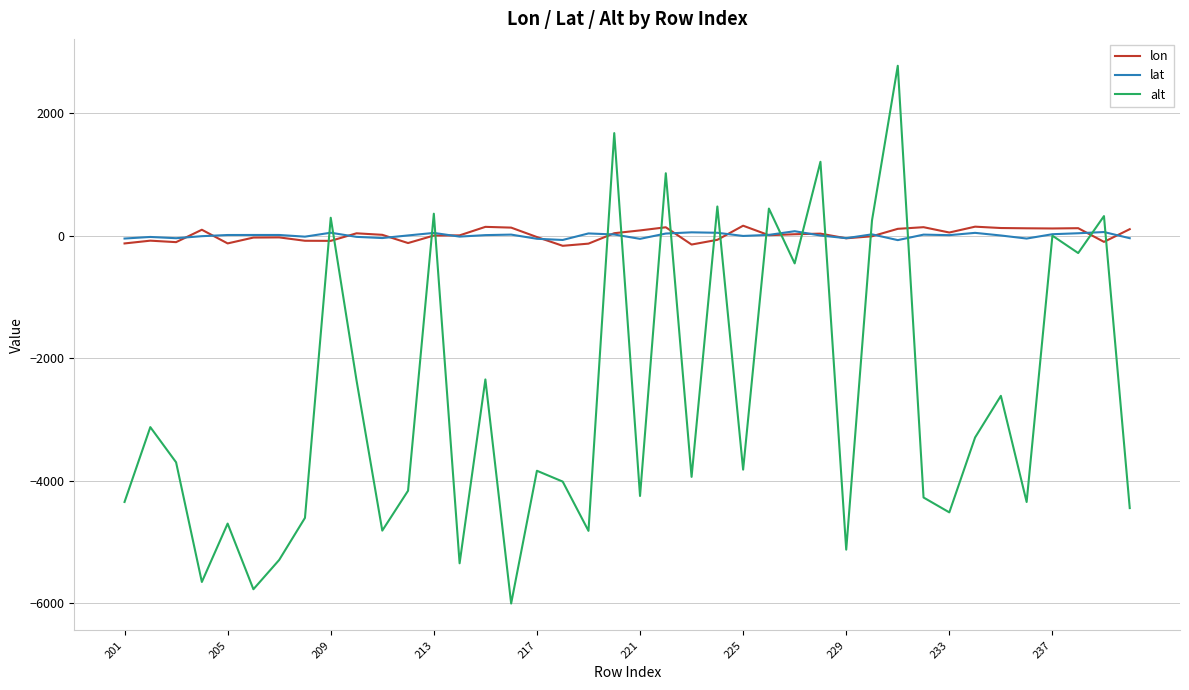

True or false: alt and lon intersect in this chart.

True